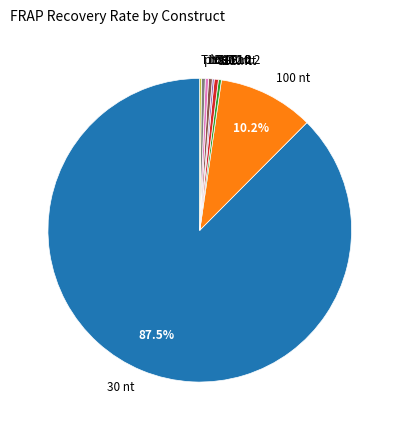

Which slice represents more than half of the pie?

30 nt